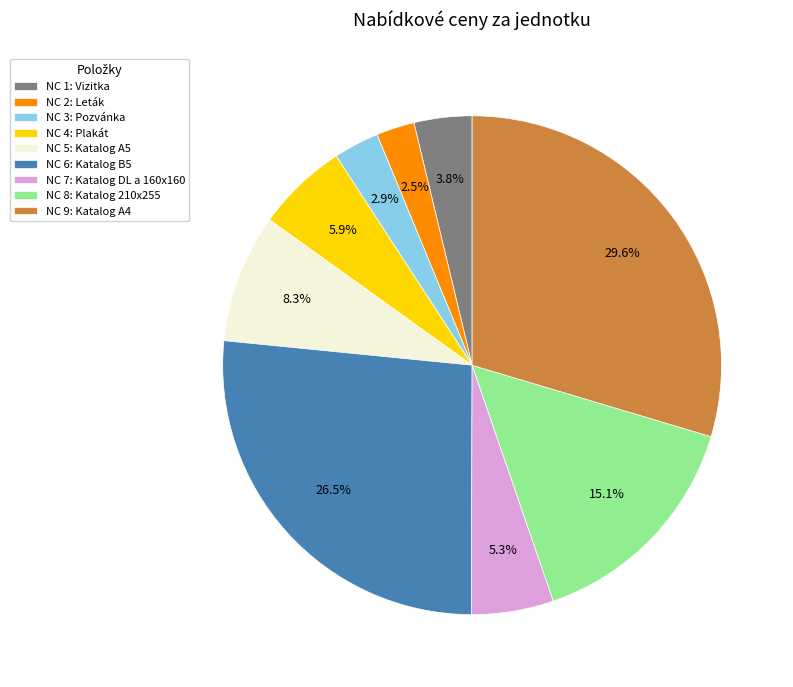

Approximately how many times larger is the value at NC 9: Katalog A4 compared to NC 6: Katalog B5?

1.1